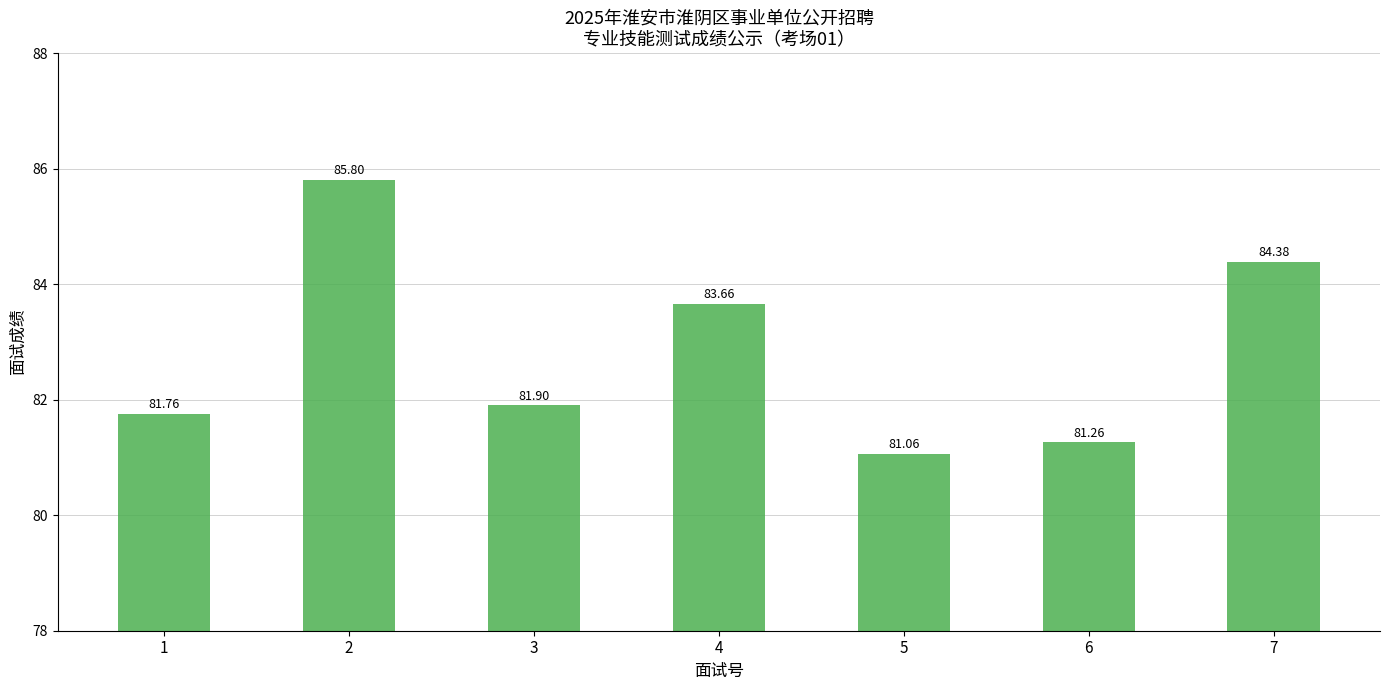

What is the minimum value shown in the chart?

81.1